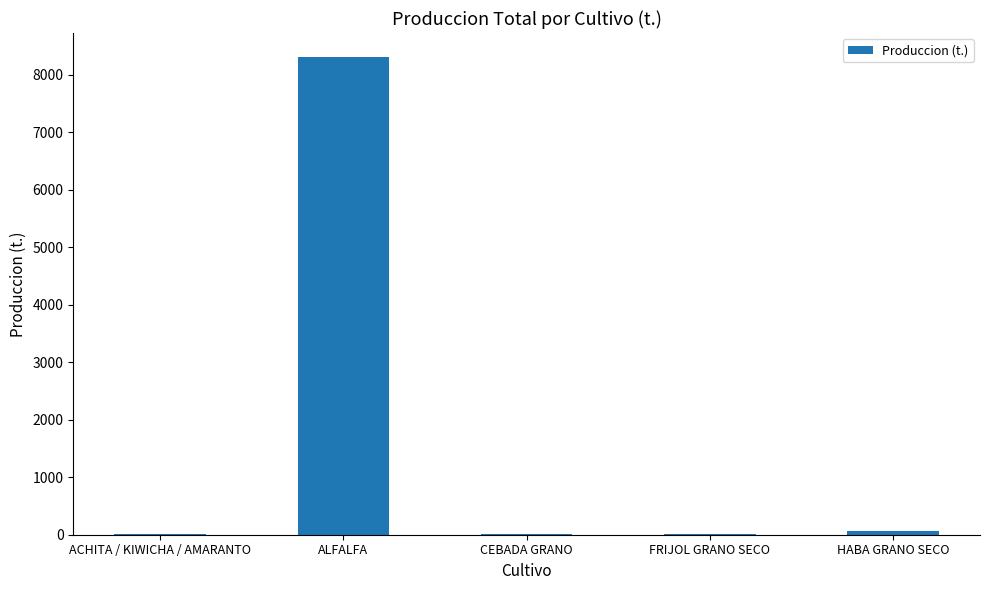

Which category has the highest value across all series?

ALFALFA